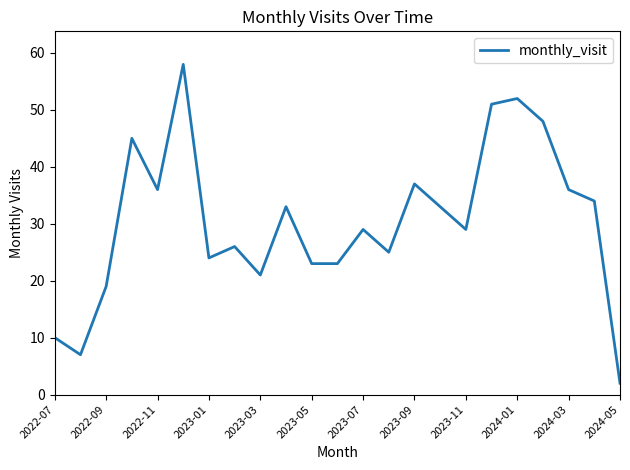

What is the greatest value displayed?

58